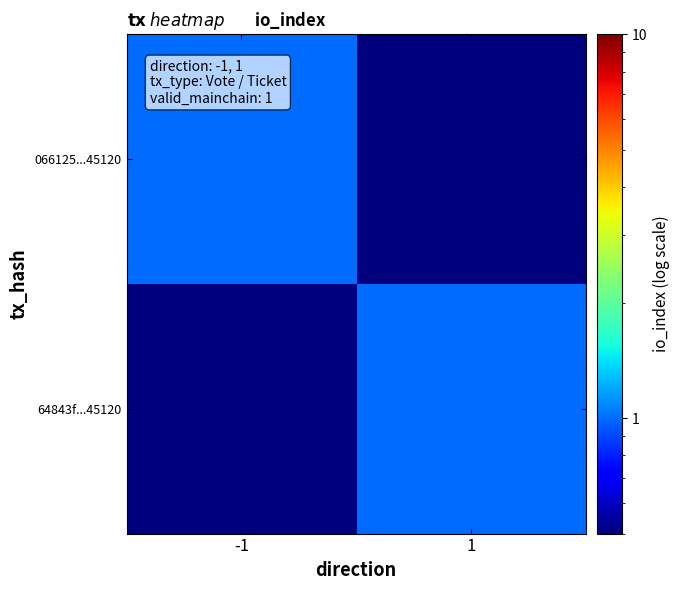

What is the minimum value shown in the chart?

0.5